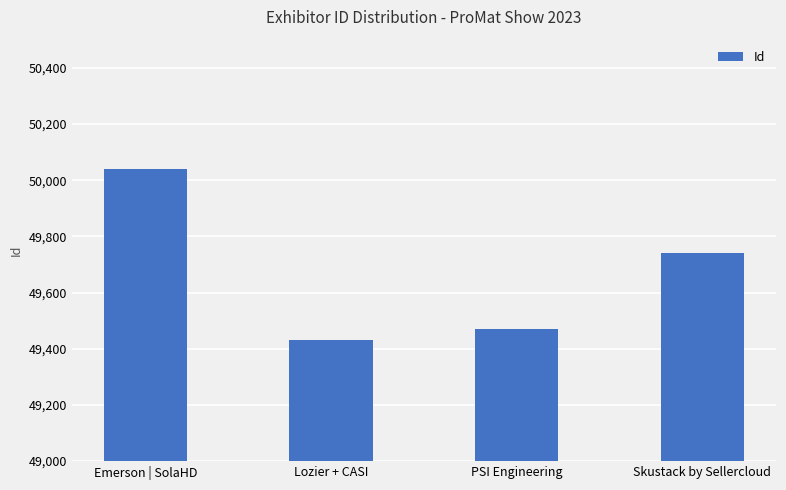

What is the sum of all values?

198684